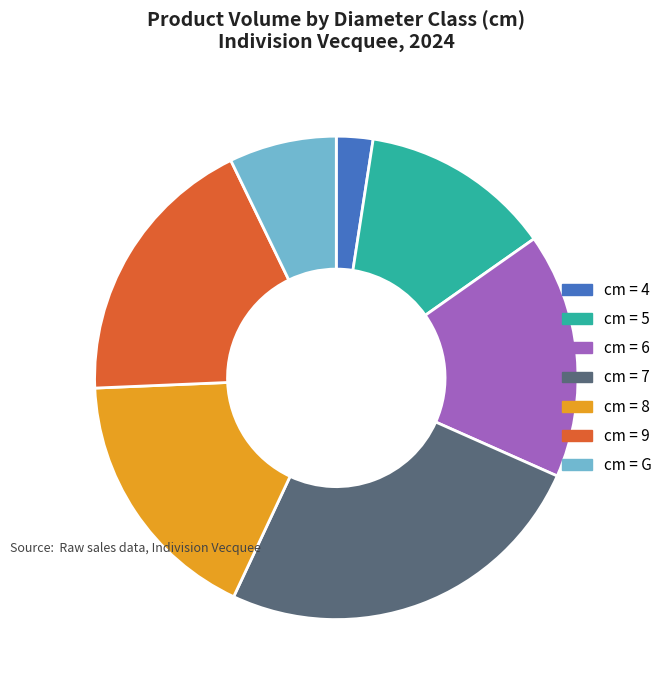

Is there a majority slice in this chart?

No